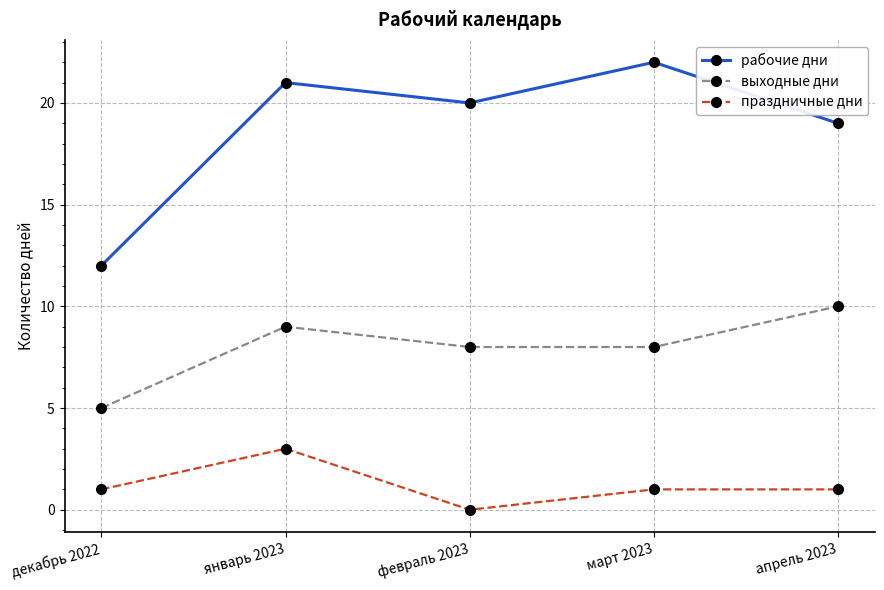

True or false: рабочие дни has a value of 32 at январь 2023.

False